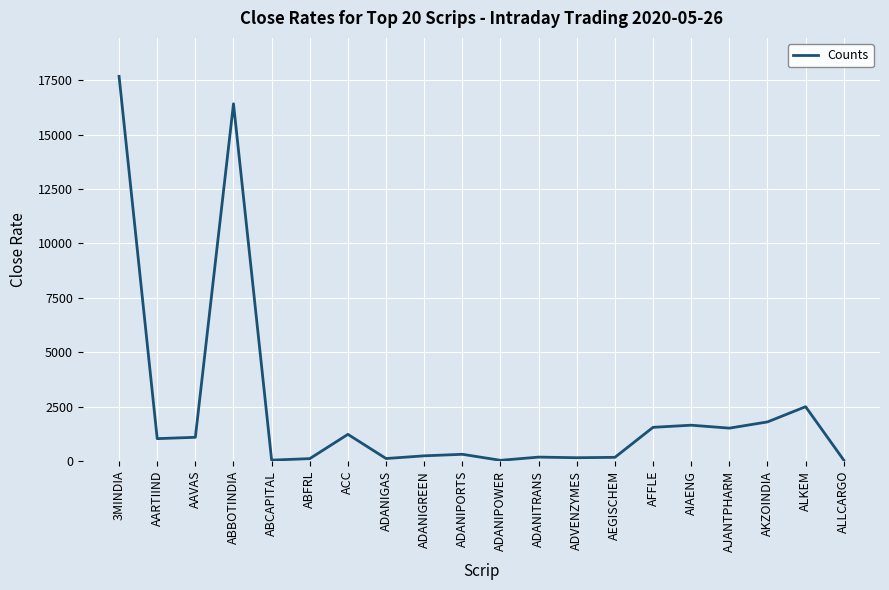

The value at ACC is 526.8. True or false?

False